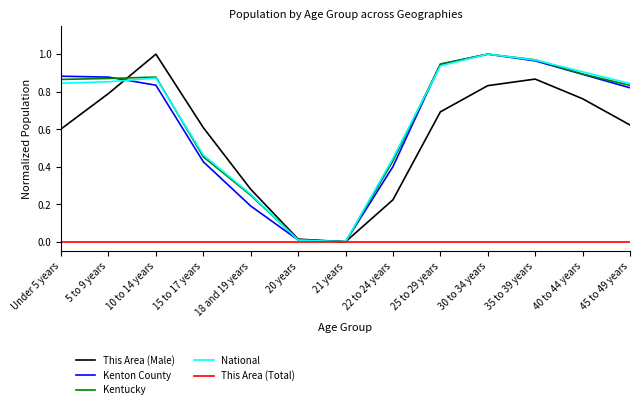

What is the sum of all National values?

8.4